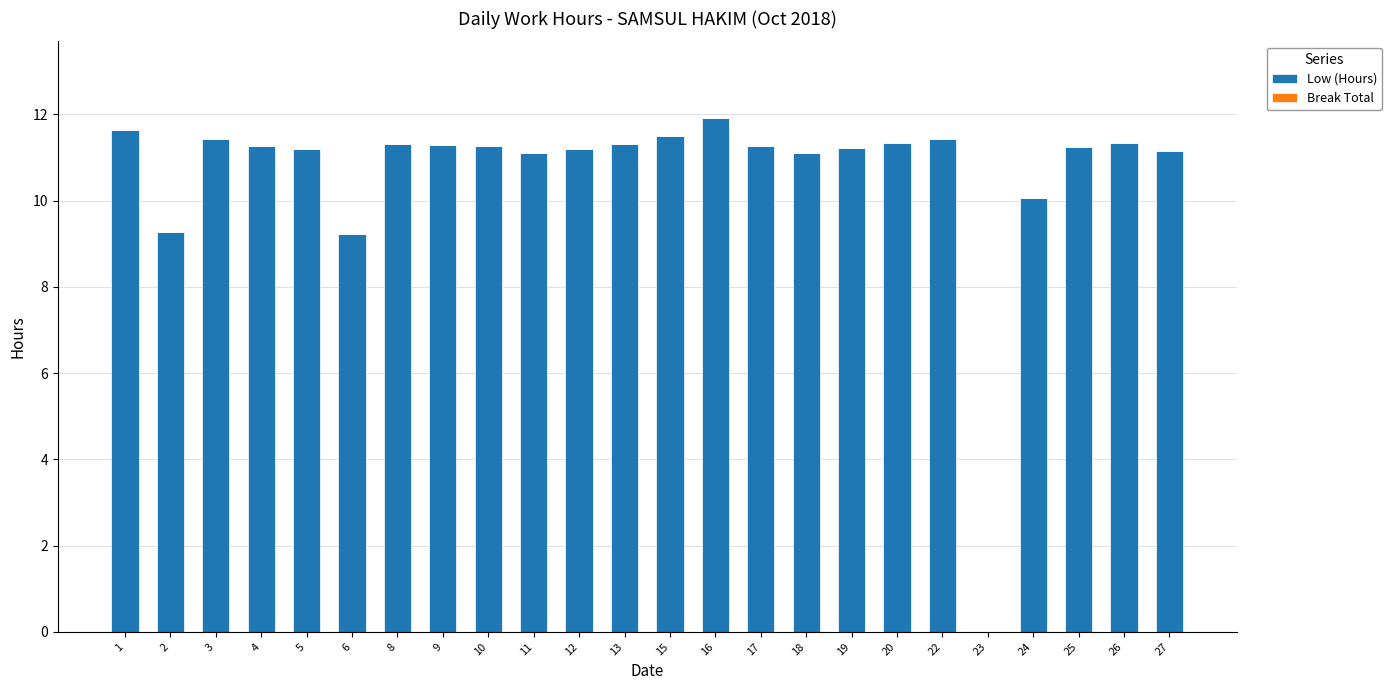

What is the maximum value shown in the chart?

11.9